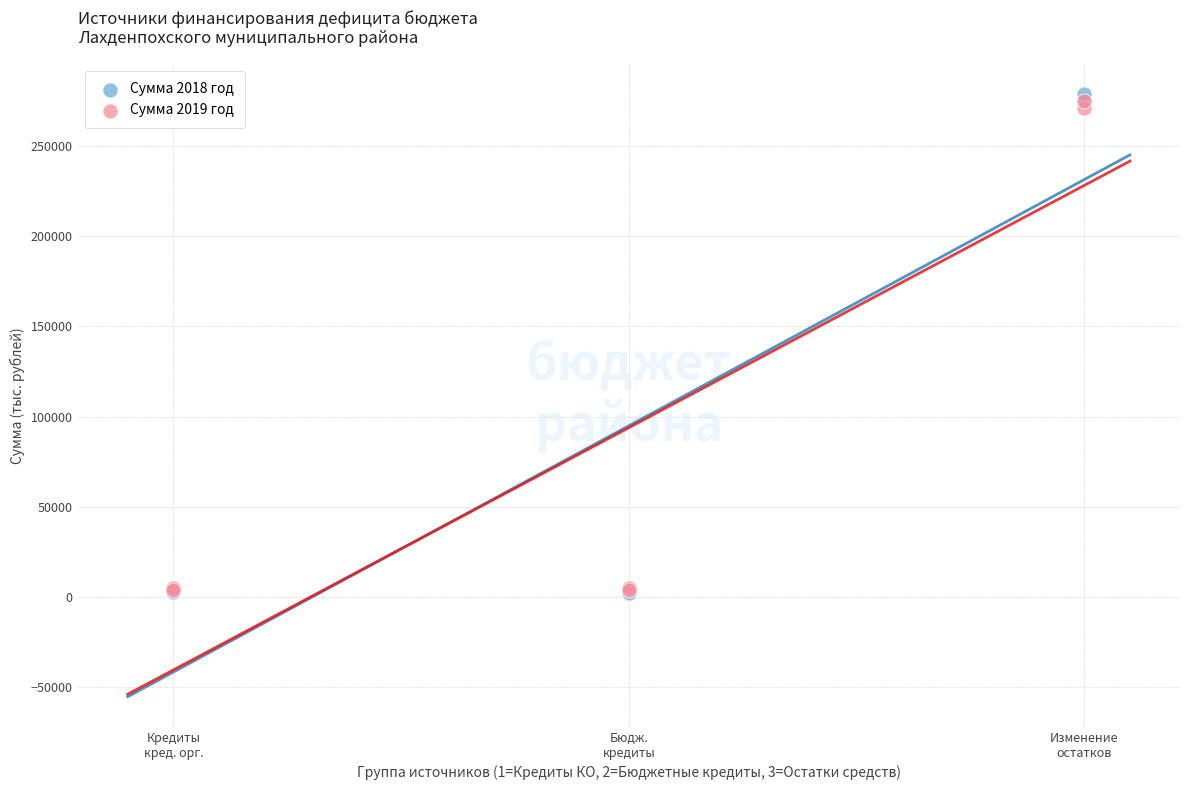

What are all the series names shown in the legend?

Сумма 2018 год, Сумма 2019 год